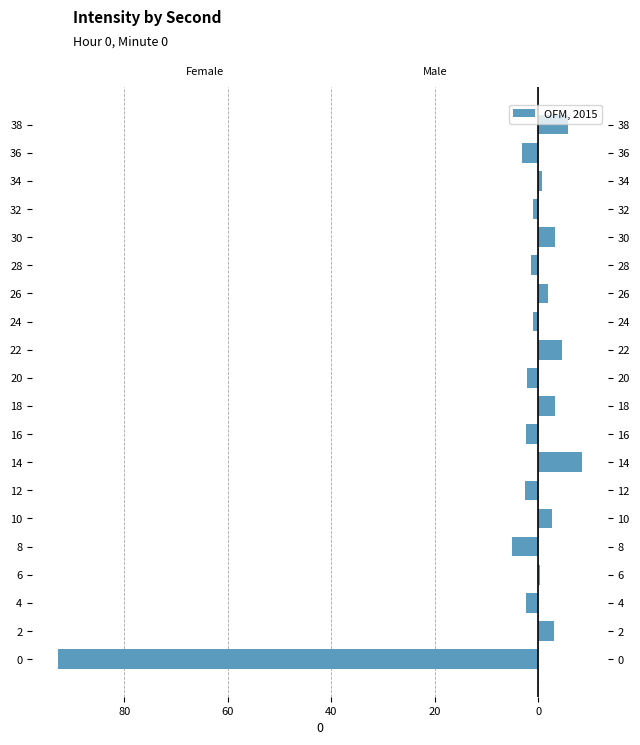

What is the smallest value displayed?

-92.7